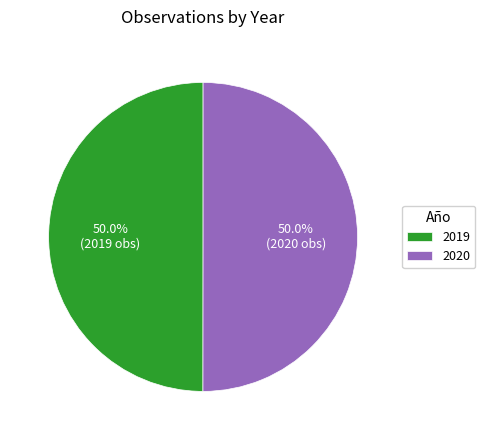

The 2019 slice represents 50% of the pie. True or false?

True